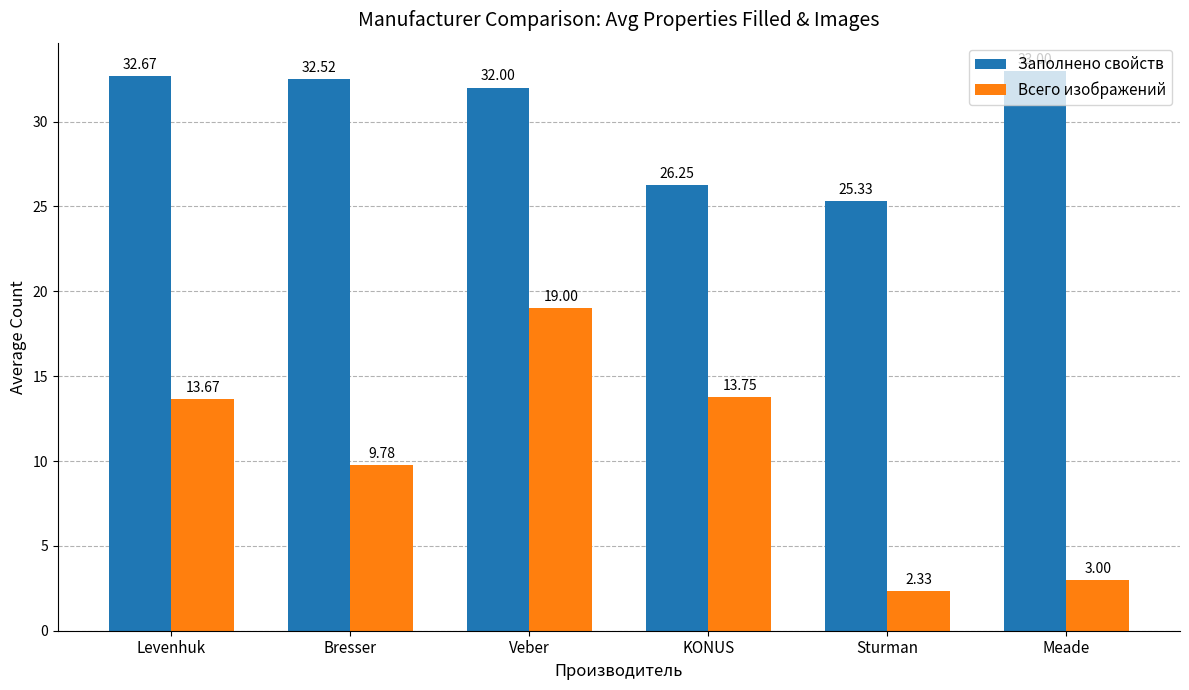

What is the greatest value displayed?

33.0